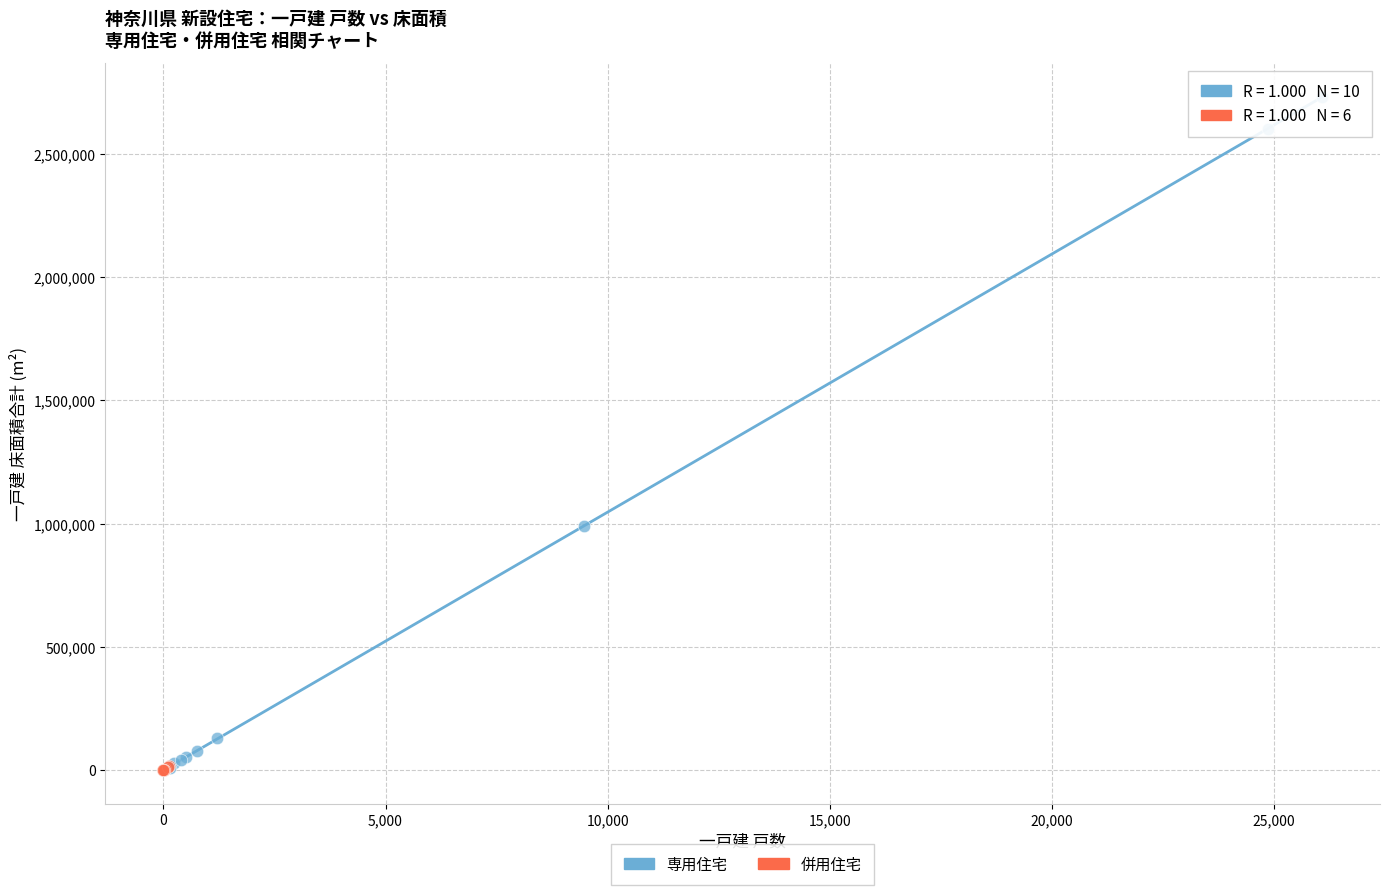

Which series has the widest spread of Y values?

専用住宅